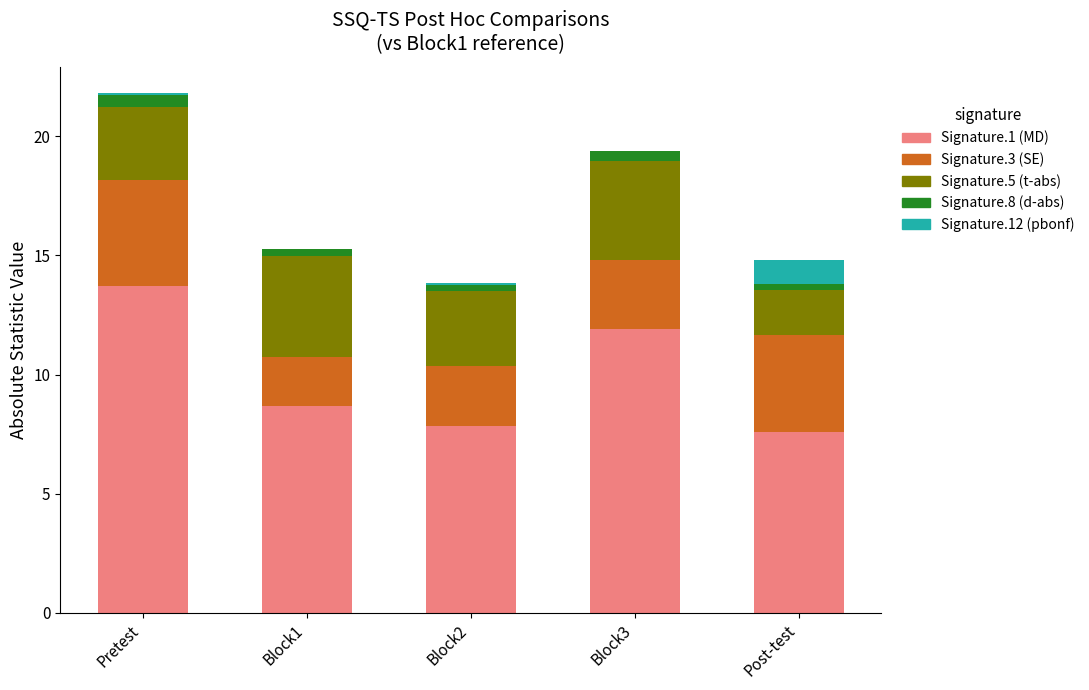

At which category is the sum across all series the highest?

Pretest